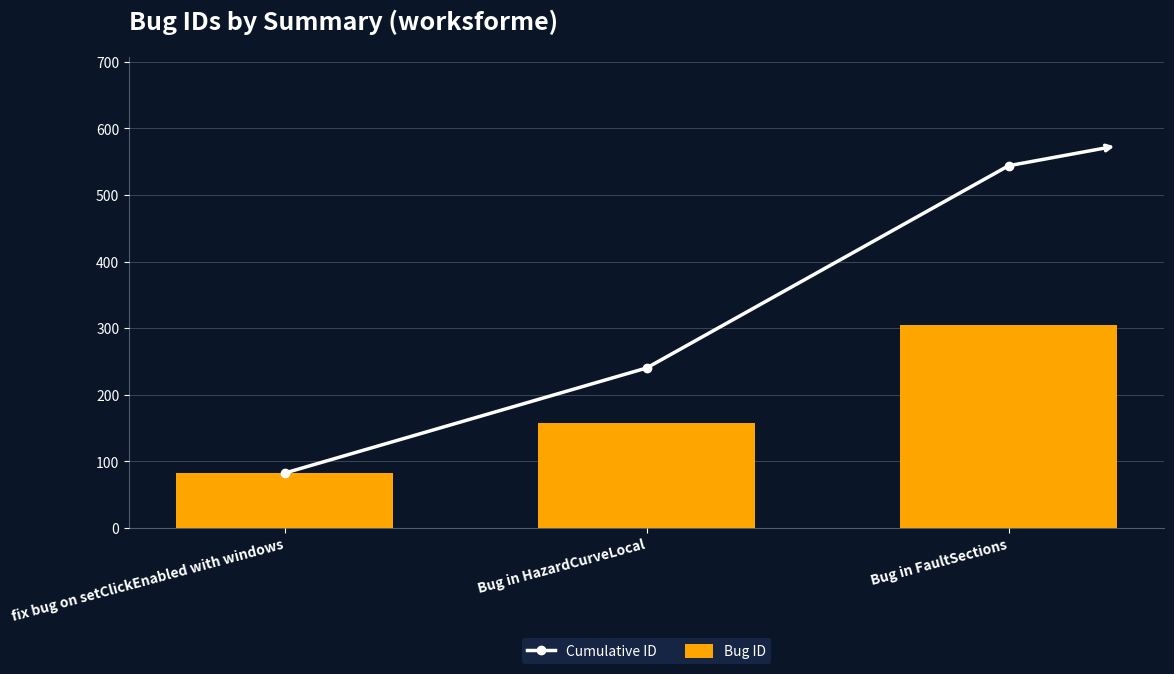

Which series has the largest total across all categories?

Cumulative ID